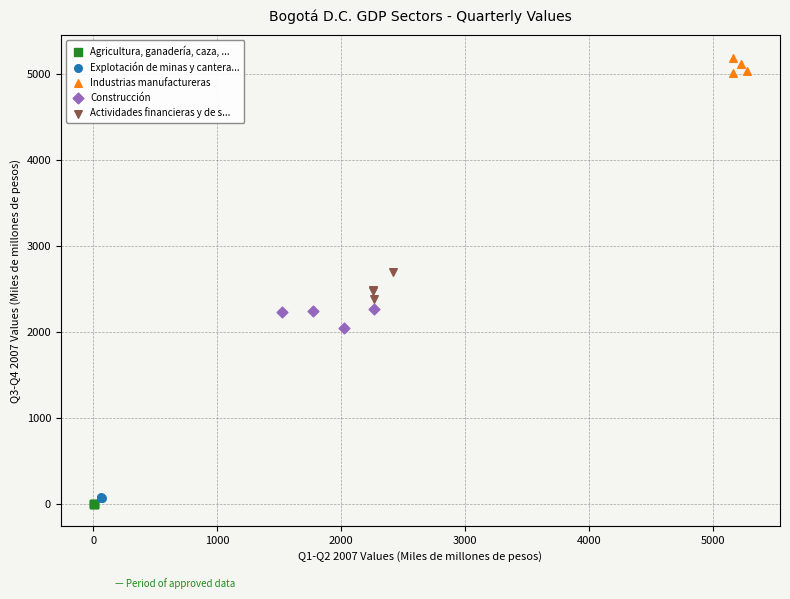

Which series reaches the maximum Y coordinate?

Industrias manufactureras